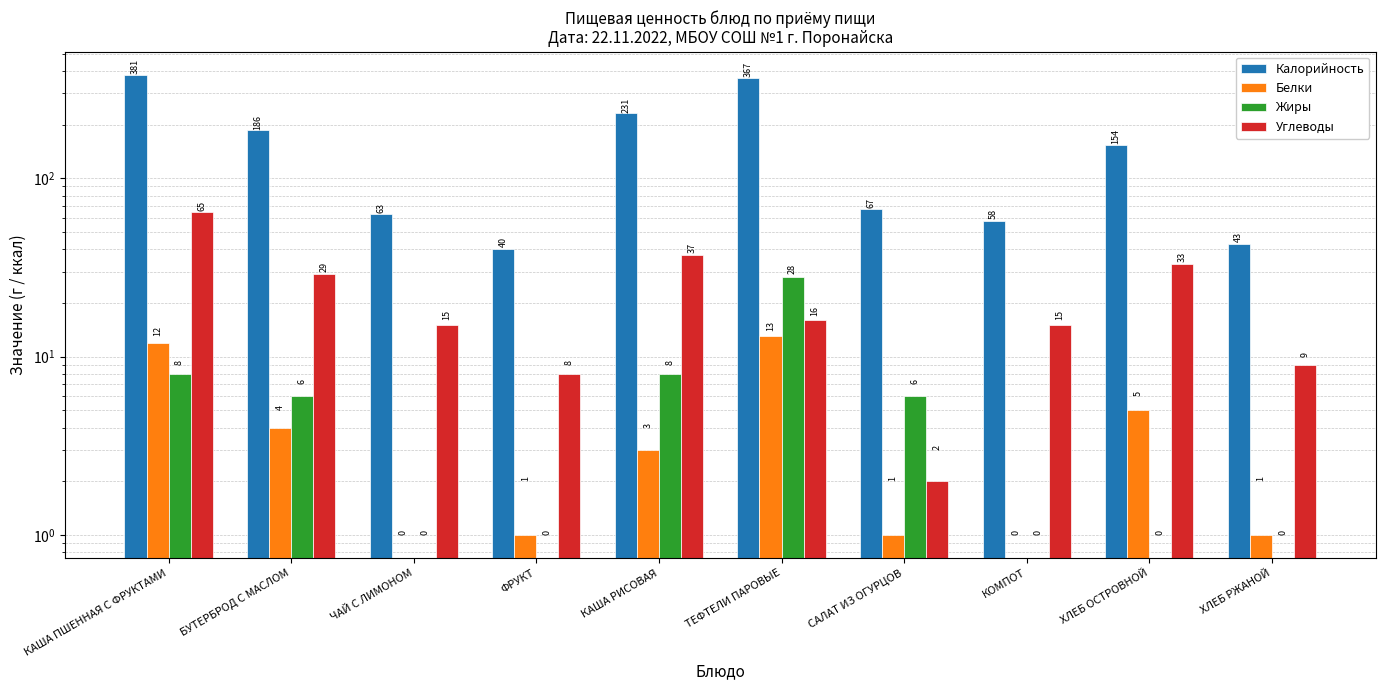

Reading left to right, list all the values displayed in this chart.

Калорийность: 381	186	63	40	231	367	67	58	154	43
Белки: 12	4	0	1	3	13	1	0	5	1
Жиры: 8	6	0	0	8	28	6	0	0	0
Углеводы: 65	29	15	8	37	16	2	15	33	9